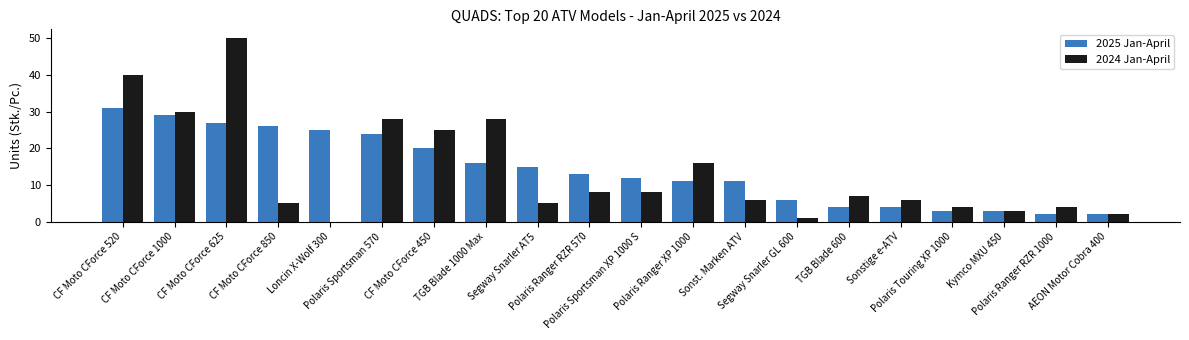

What is the sum of all 2024 Jan-April values?

276